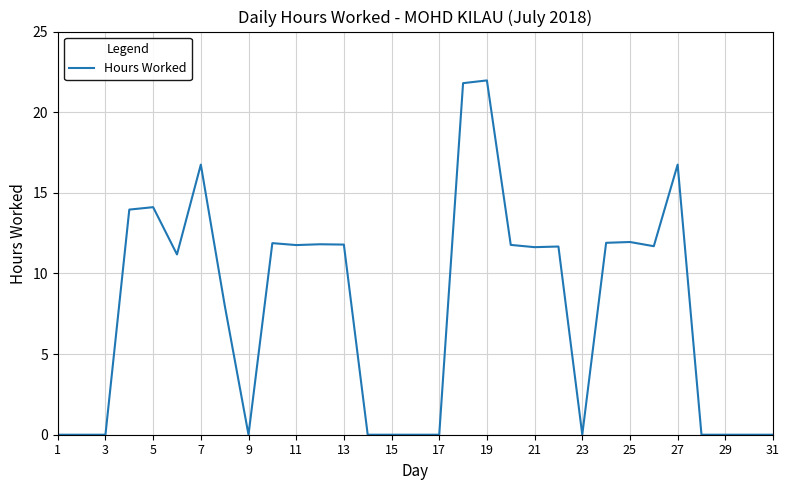

How many lines are shown in the chart?

1